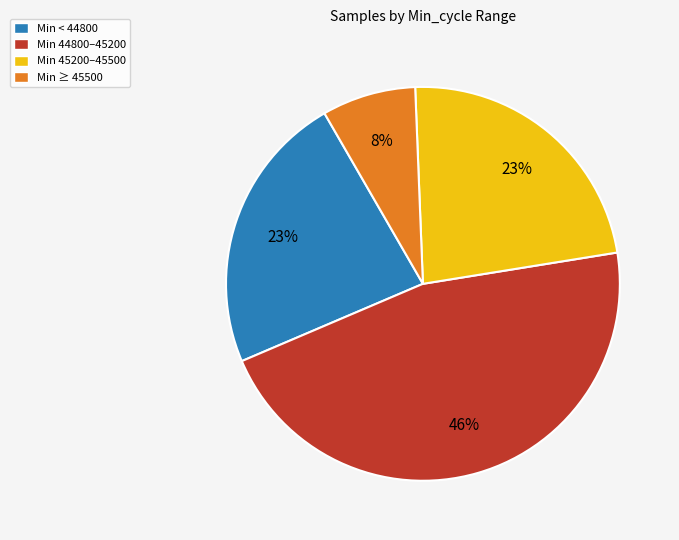

Does any single category account for the majority?

No